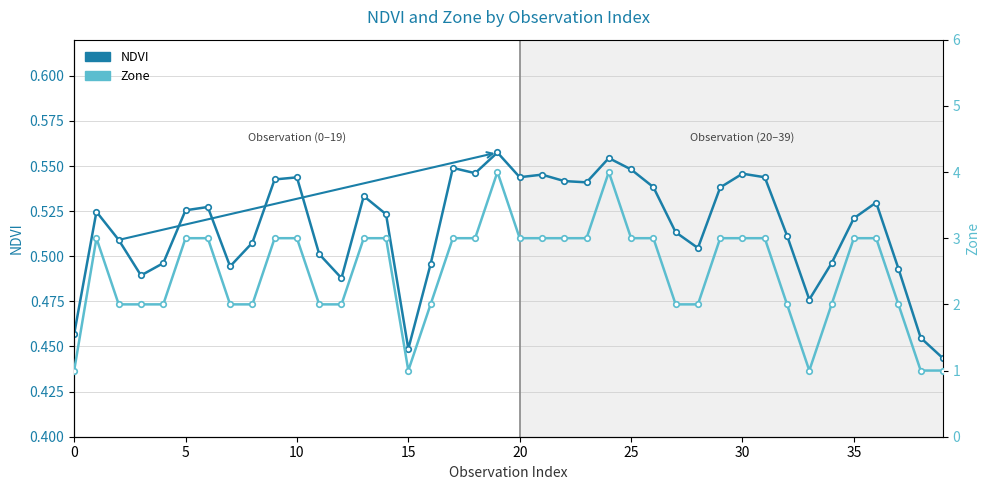

Which series has the largest total across all categories?

Zone